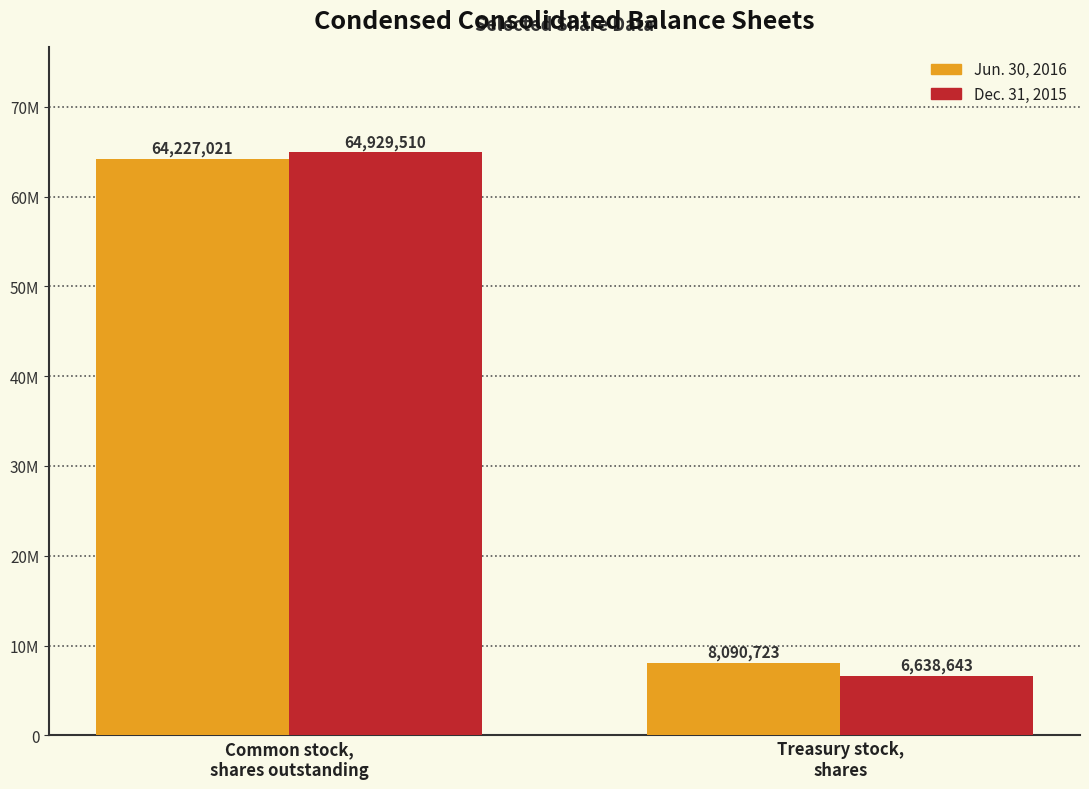

What position from the right is Treasury stock,
shares?

1